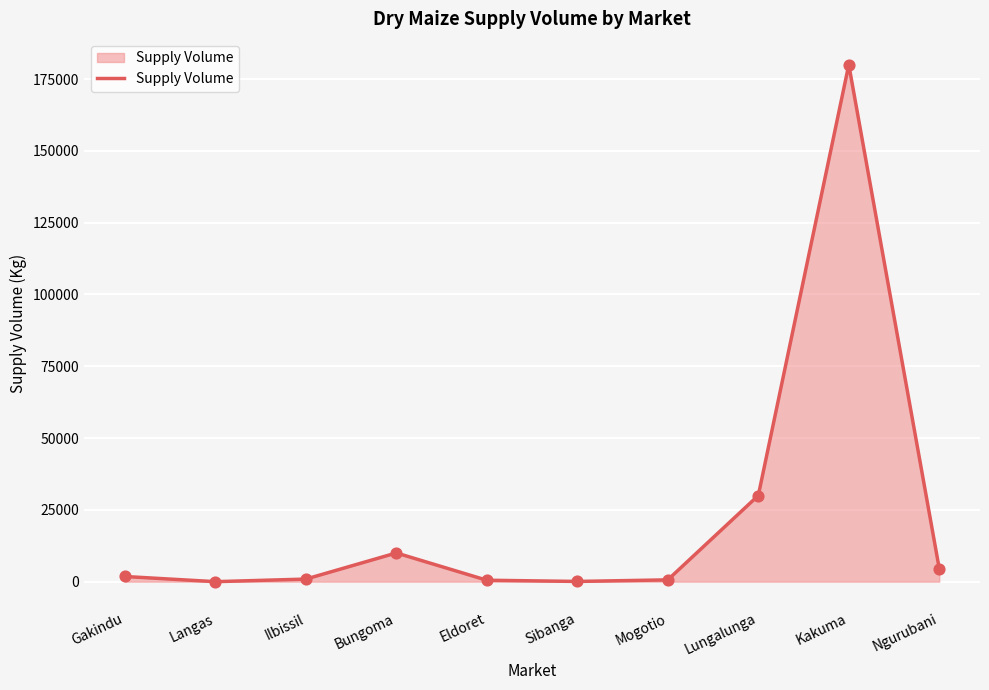

Between Mogotio and Kakuma, which is larger?

Kakuma